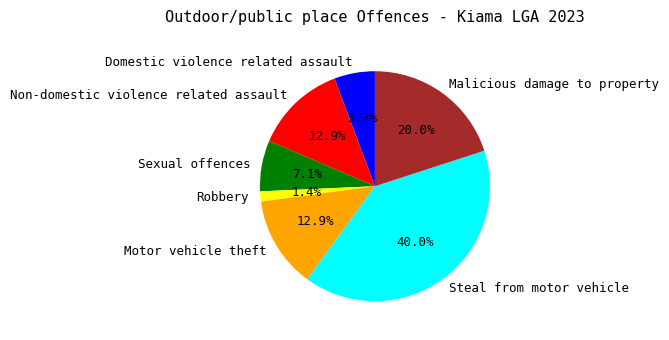

Combined, do Steal from motor vehicle and Non-domestic violence related assault account for over 50%?

Yes